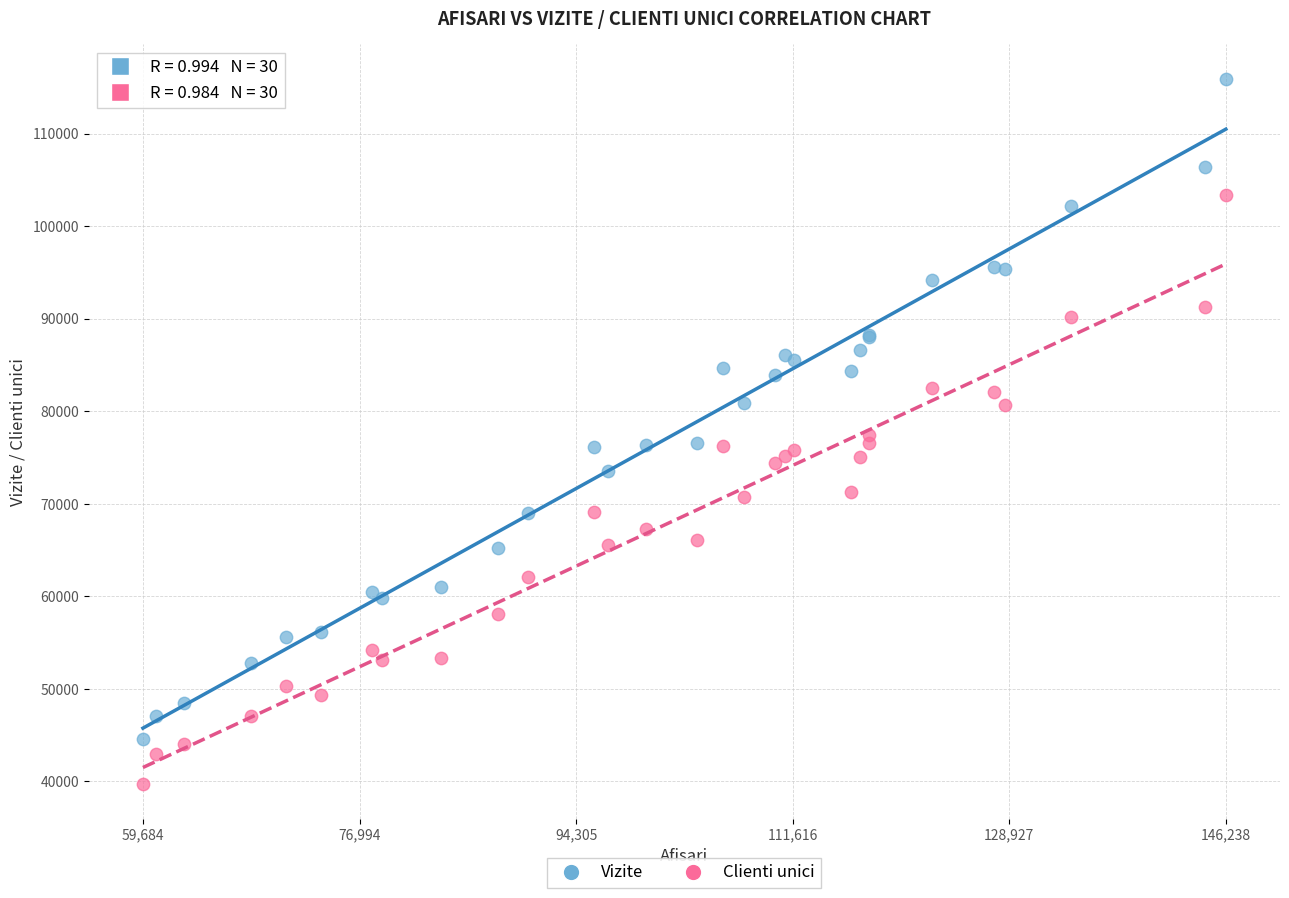

Which series contains the highest Y value?

Vizite